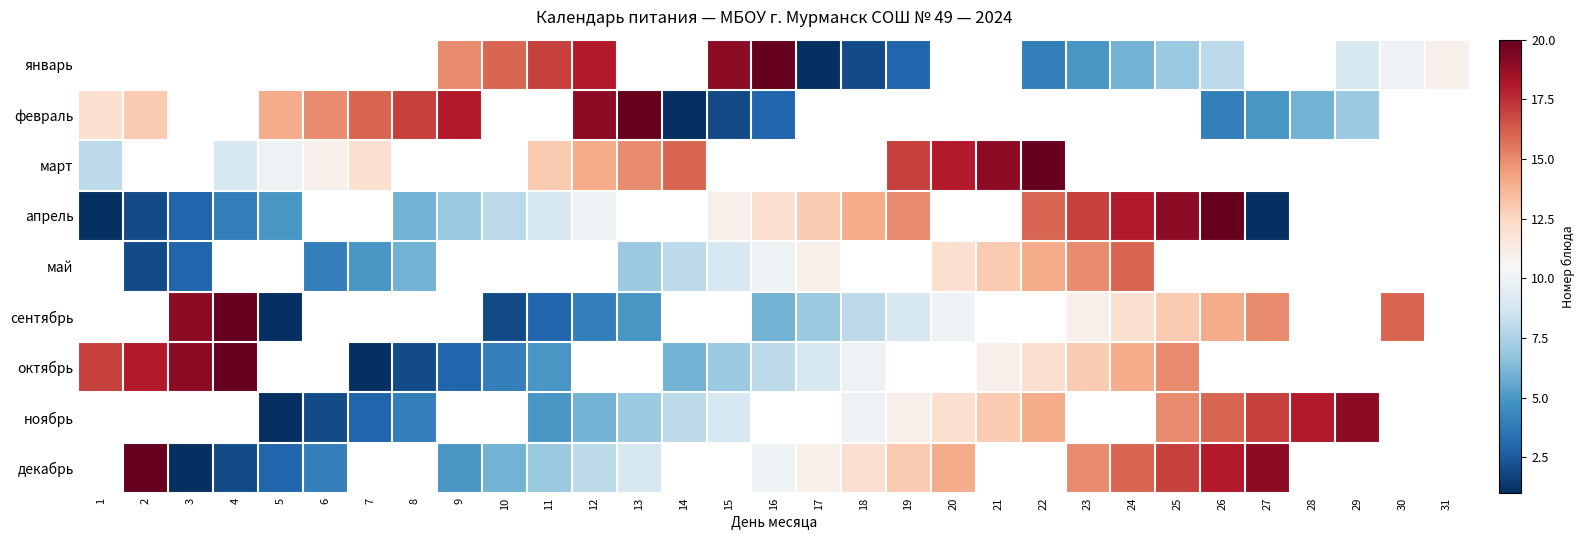

How many positive values does the апрель series have?

21